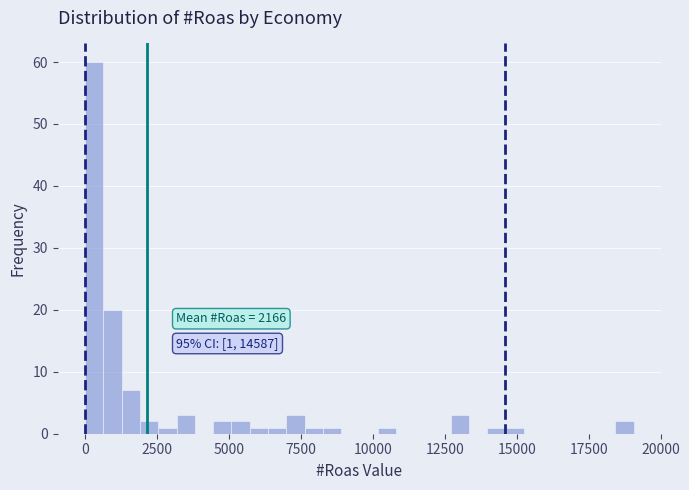

Around what value on the x-axis is the tallest bar? Give the approximate position of its centre, as read against the axis.

500